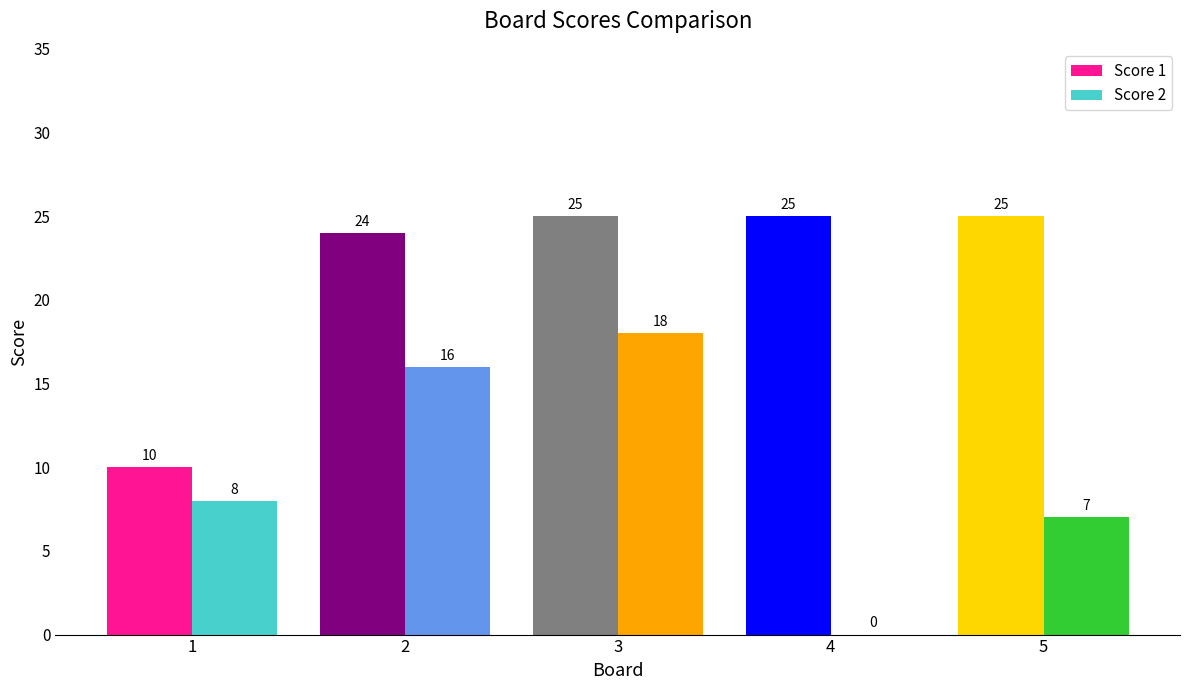

What is the total value across all series at 1?

18